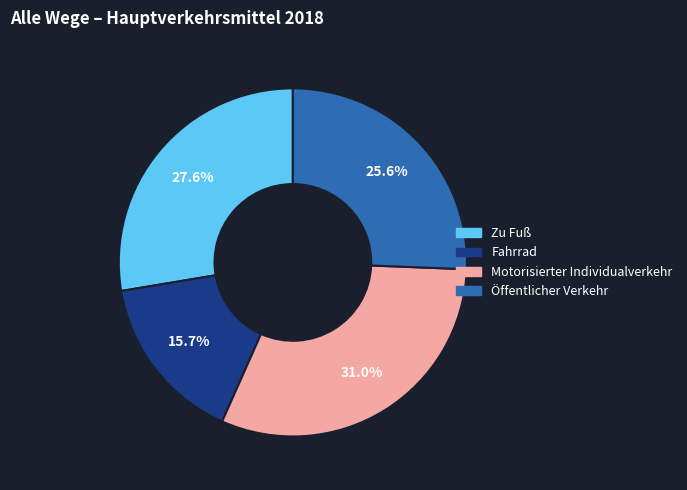

Which slice is the smallest?

Fahrrad